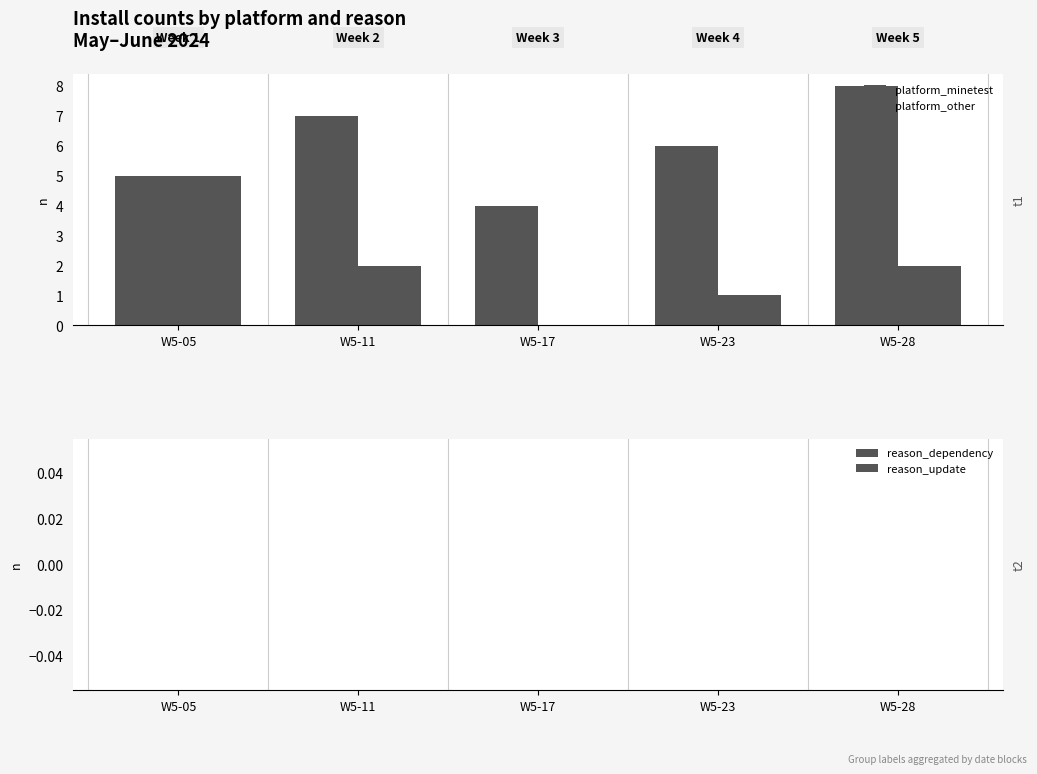

What is the value of the platform_minetest bar at the 2nd from the left?

7